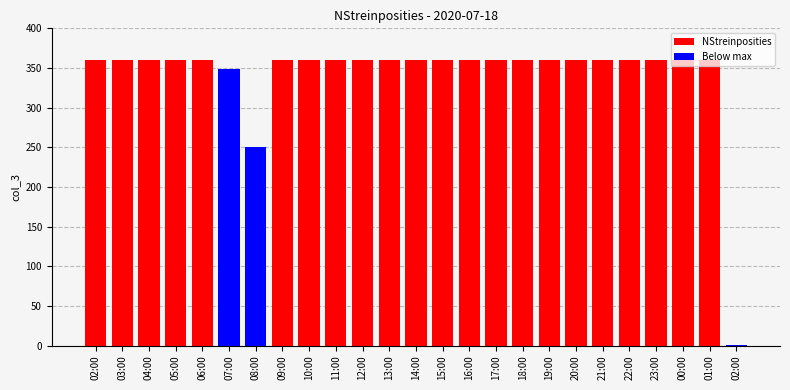

What is the sum of all values?

8520